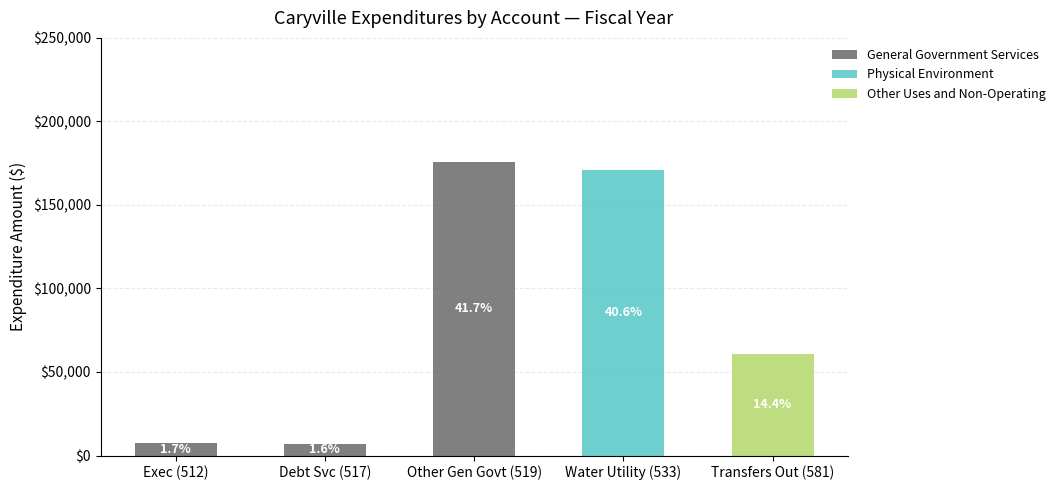

Which category has the highest value in the General Government Services series?

Other Gen Govt (519)